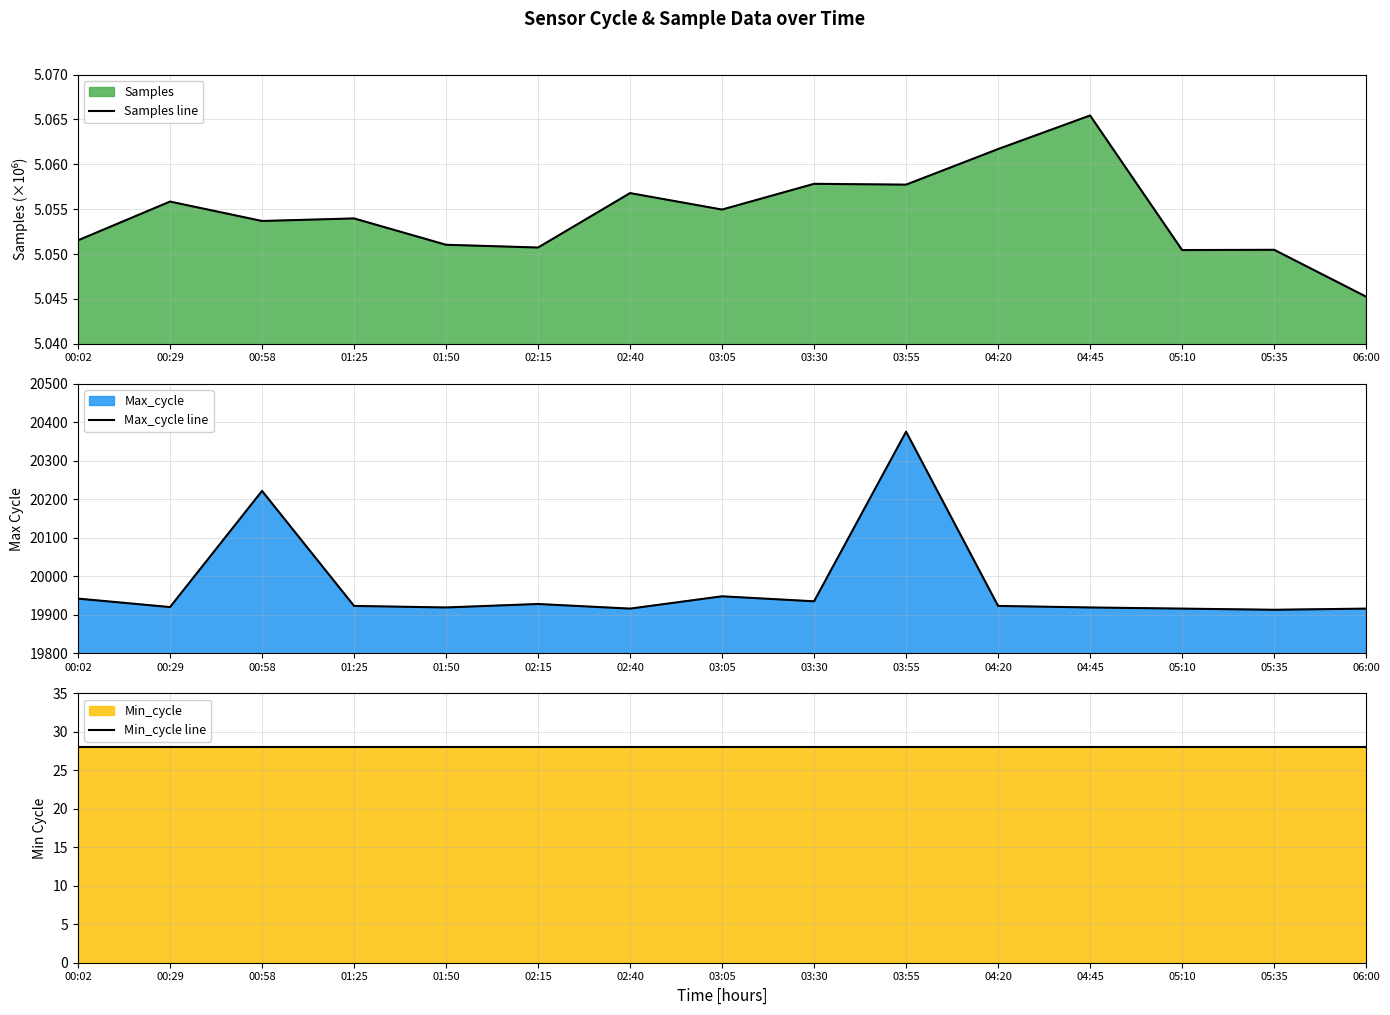

True or false: Samples line has a value of 7.9 at 02:15.

False